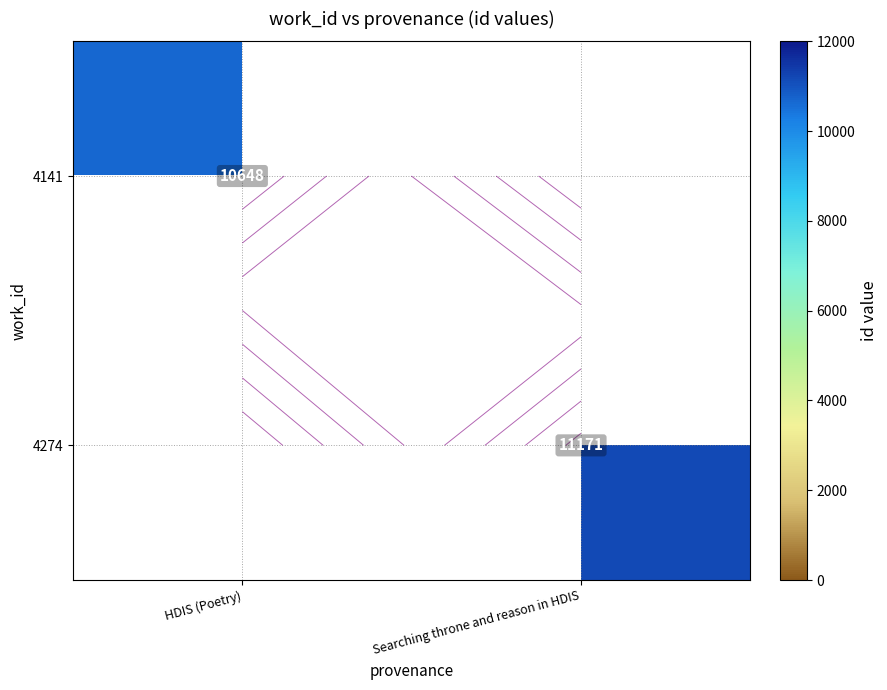

What is the sum of the 4274 values at HDIS (Poetry) and Searching throne and reason in HDIS?

11171